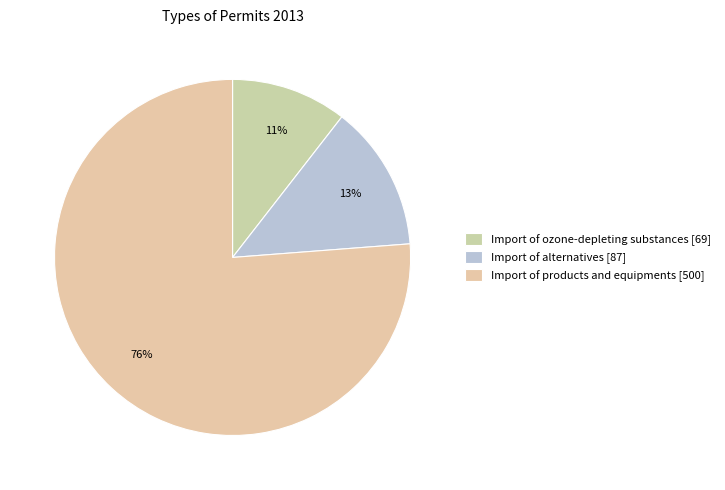

To the nearest percent, what is the difference between the Import of alternatives and Import of ozone-depleting substances slice percentages?

3%